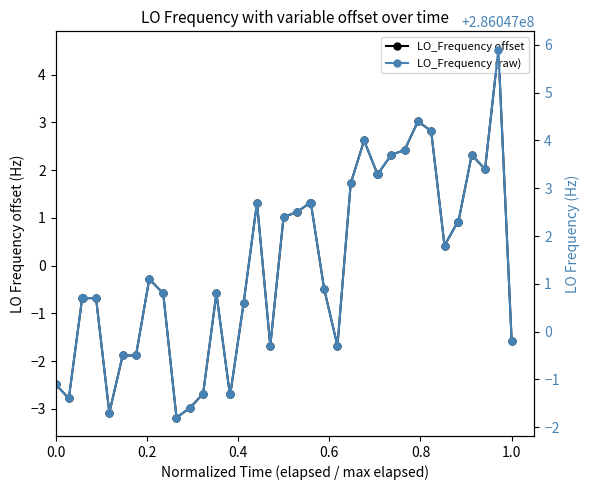

How many data points does each series have?

40